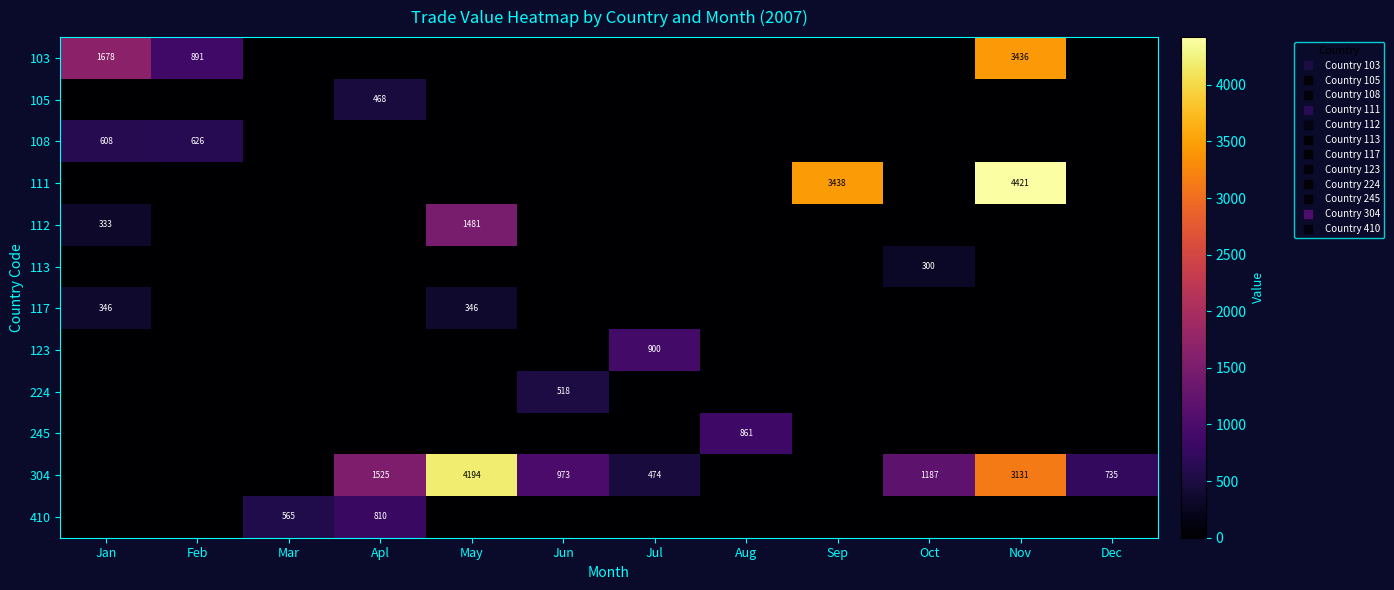

What is the maximum value shown in the chart?

4421